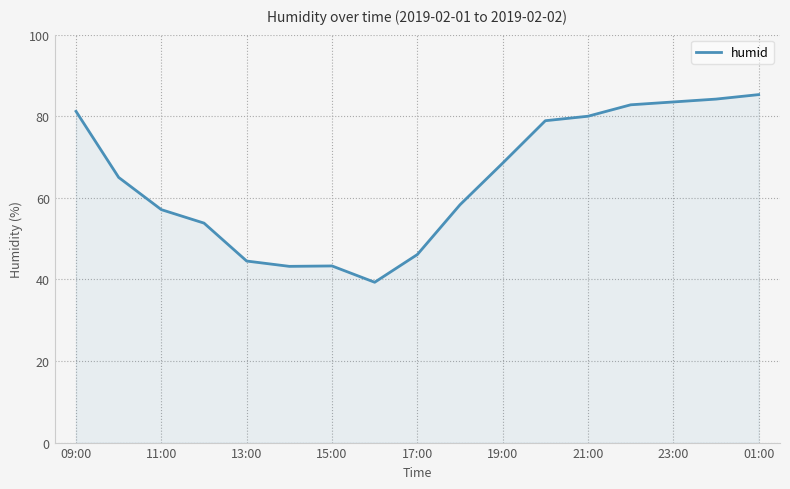

What is the difference between the maximum and minimum values?

46.0